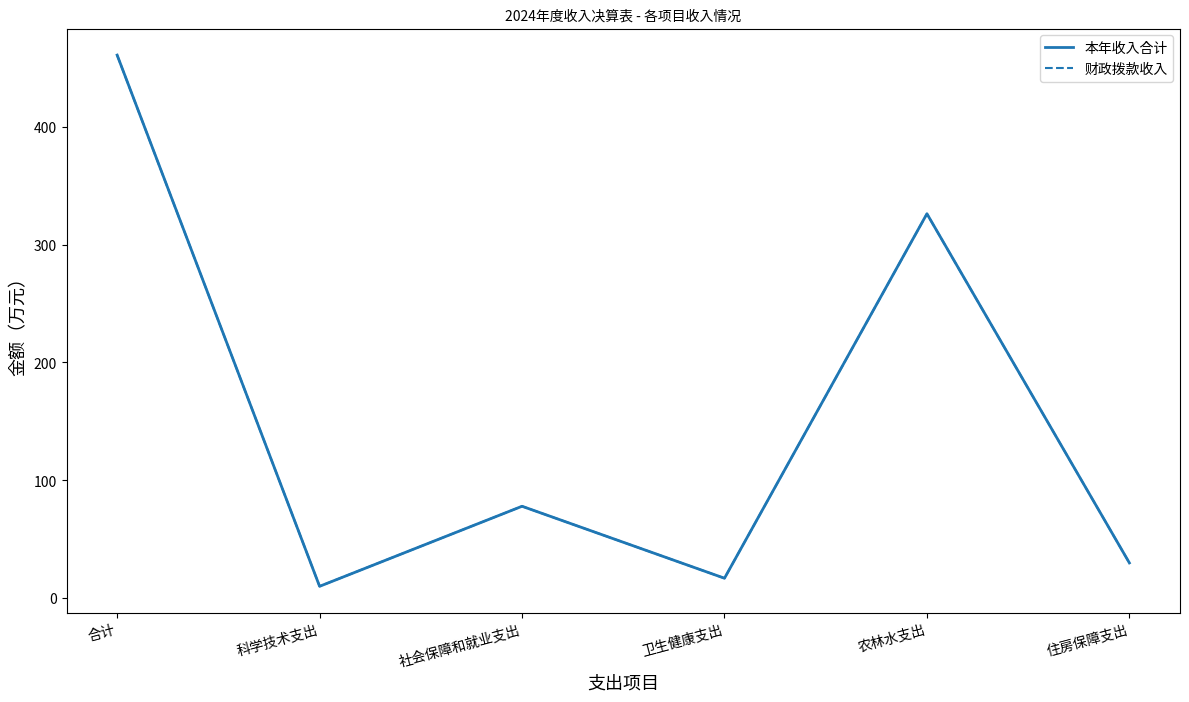

Count the number of categories in the chart.

6